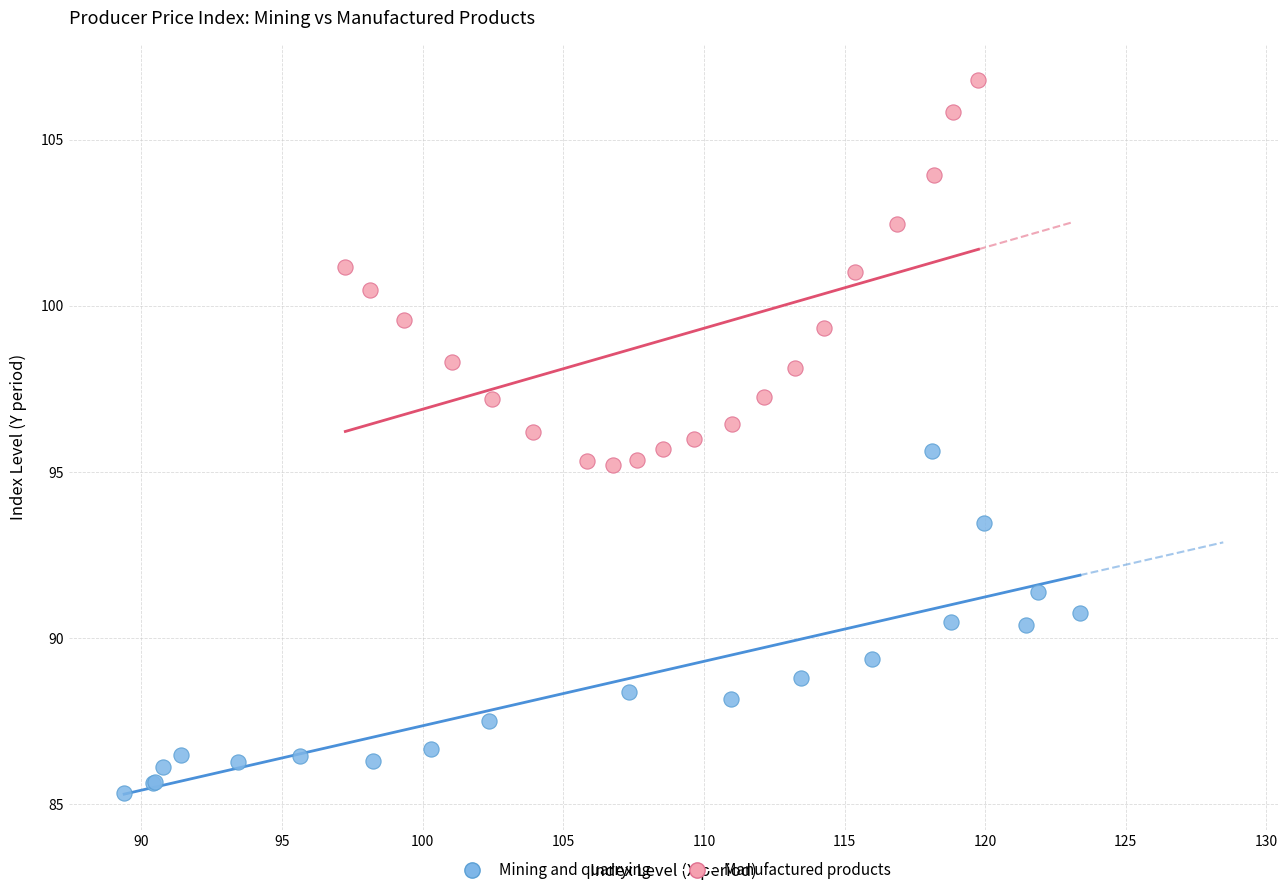

Which series reaches the maximum Y coordinate?

Manufactured products